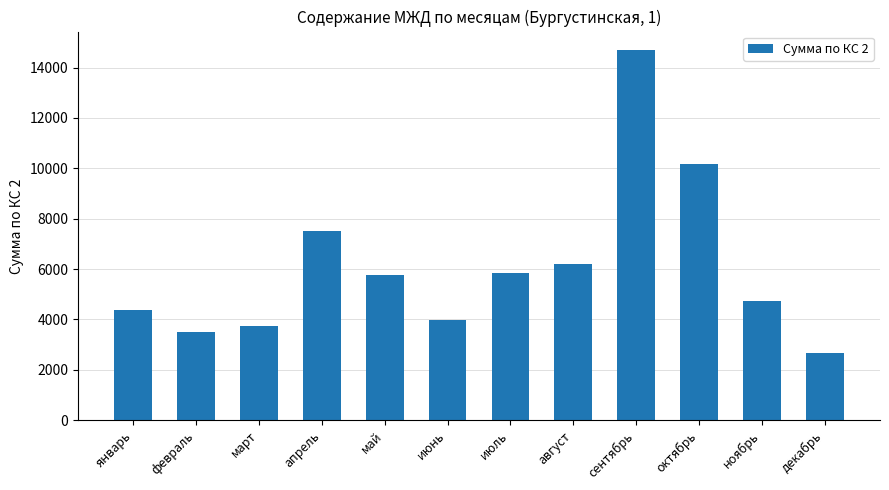

What is the ratio of the value at май to the value at июль?

1.0